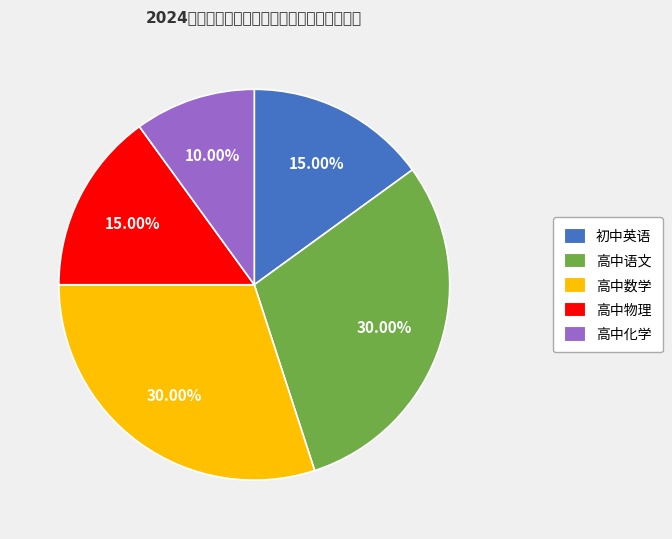

What is the largest slice in the pie chart?

高中语文